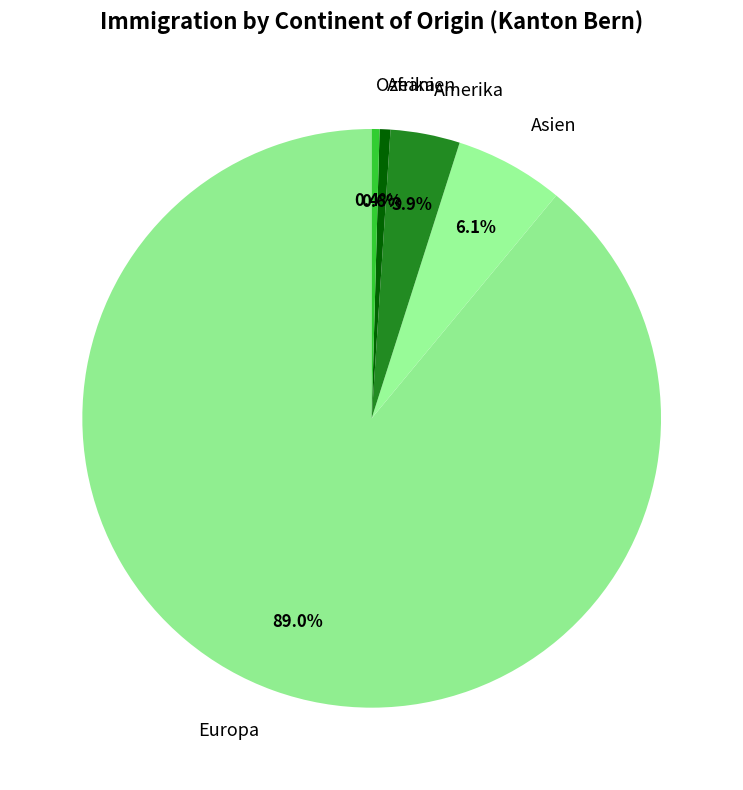

What percentage is the Europa slice, to the nearest percent?

89%